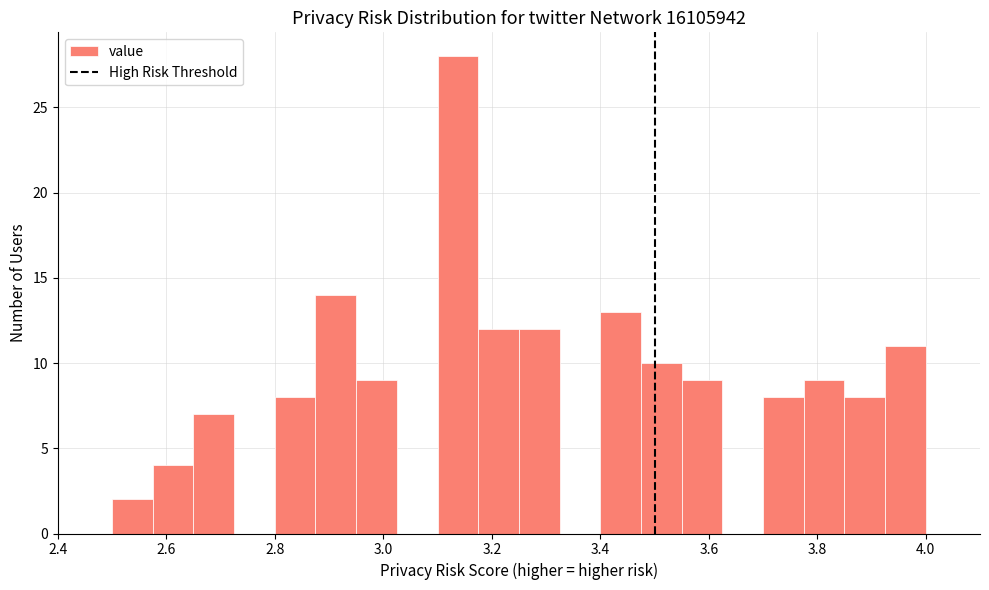

Read against the x-axis, roughly where is the centre of the tallest bar?

3.14